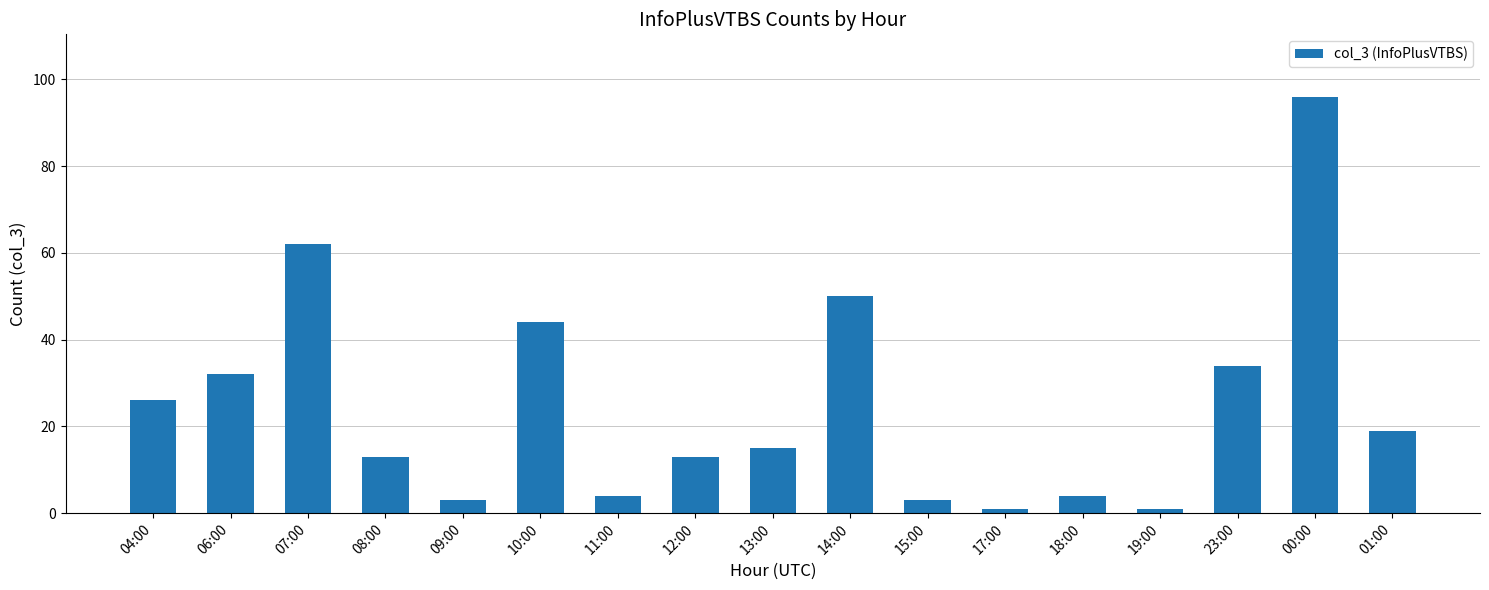

What is the change in value from 04:00 to 23:00?

+8